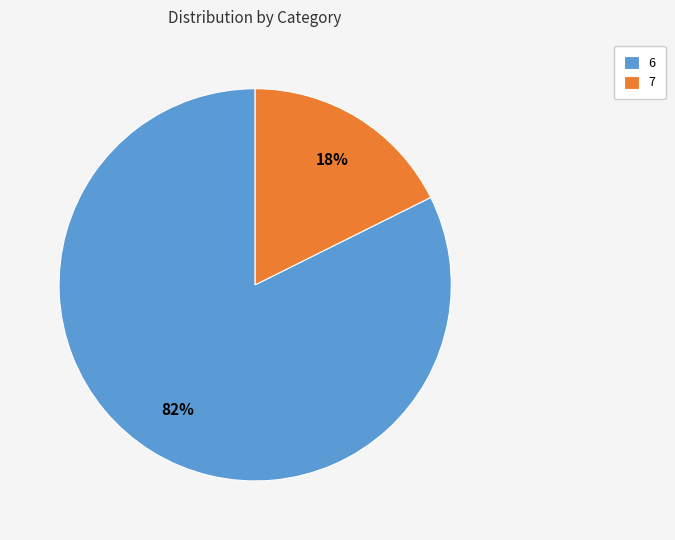

Rank the categories by value from highest to lowest.

6, 7